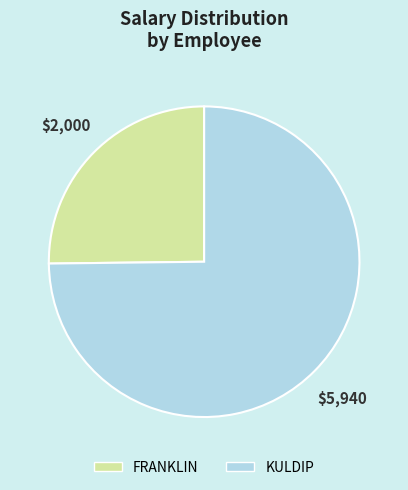

Approximately how many times larger is the value at KULDIP compared to FRANKLIN?

3.0